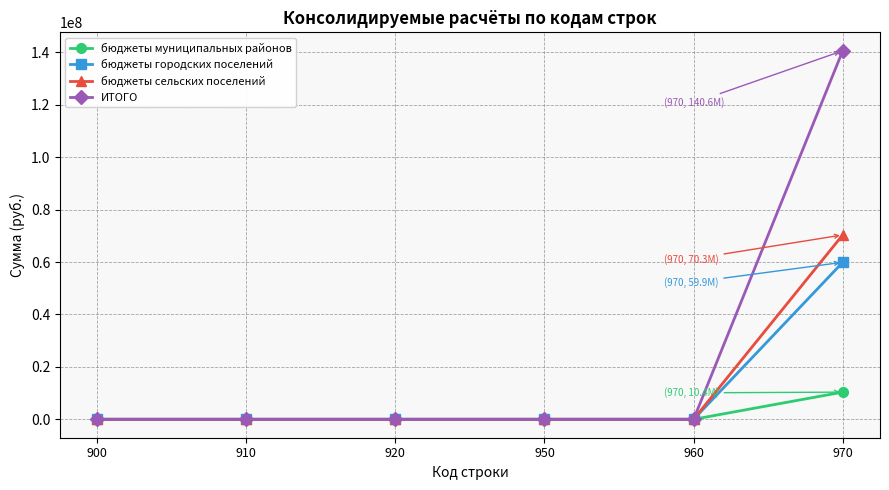

Is it true that бюджеты муниципальных районов equals 7041494.0 at 900?

False